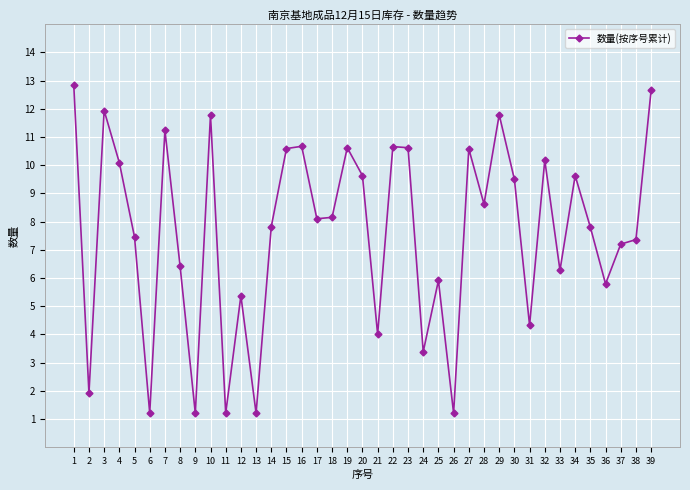

Where does the data first go above 8?

1